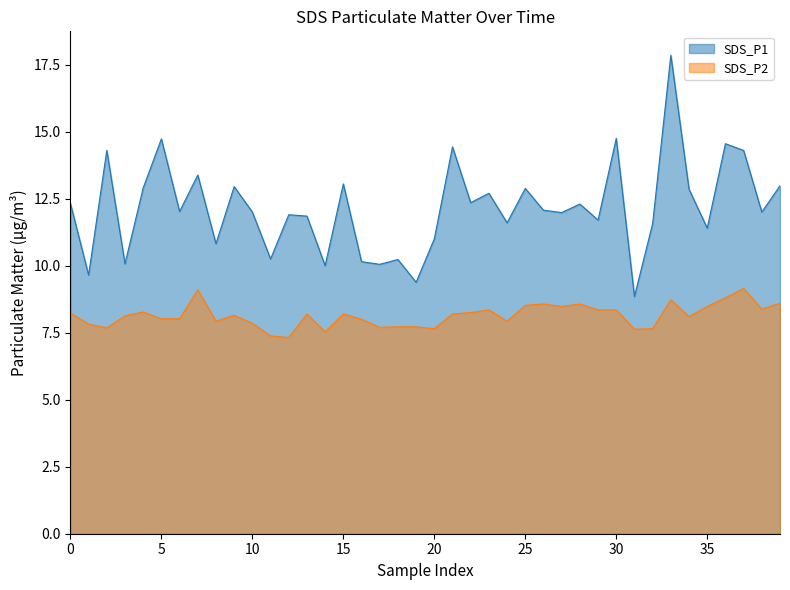

At which label does SDS_P1 reach its peak?

33